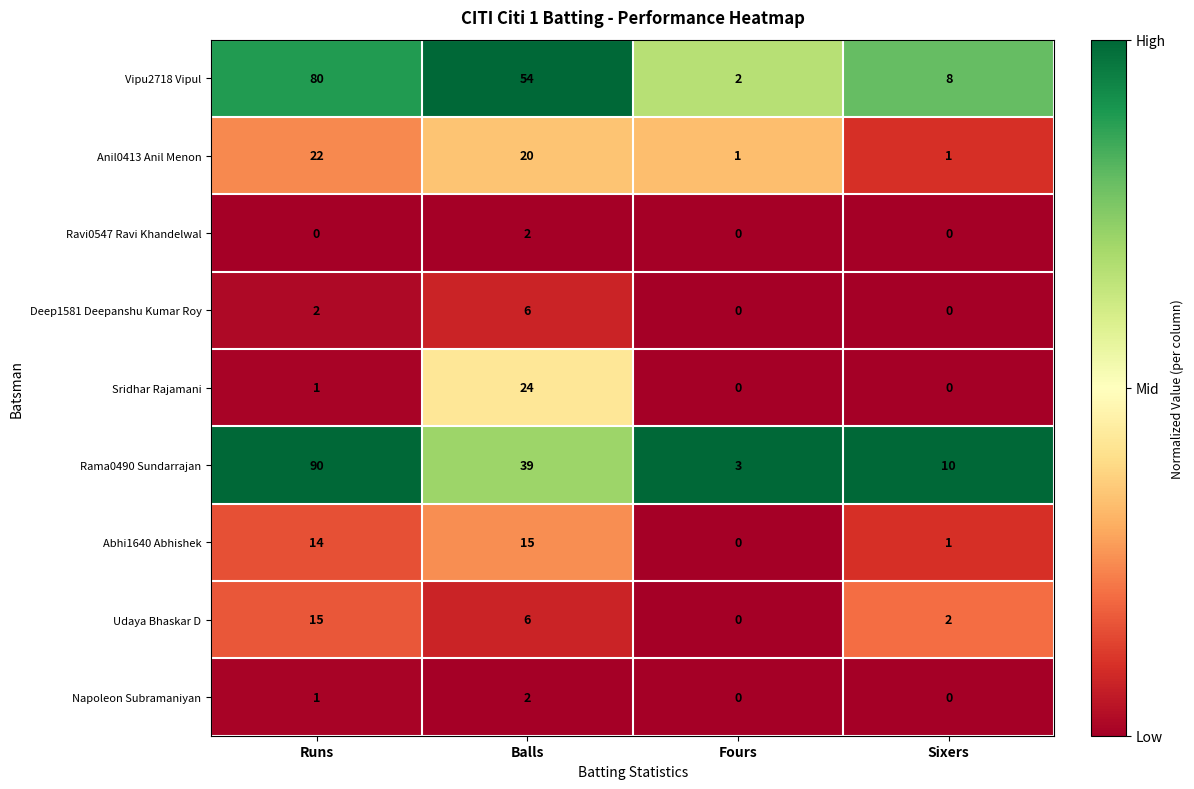

Count the number of categories in the chart.

4